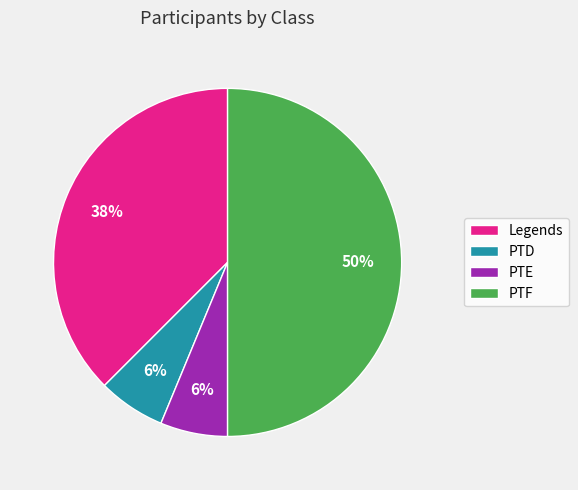

To the nearest percent, what is the combined percentage of Legends and PTD?

44%